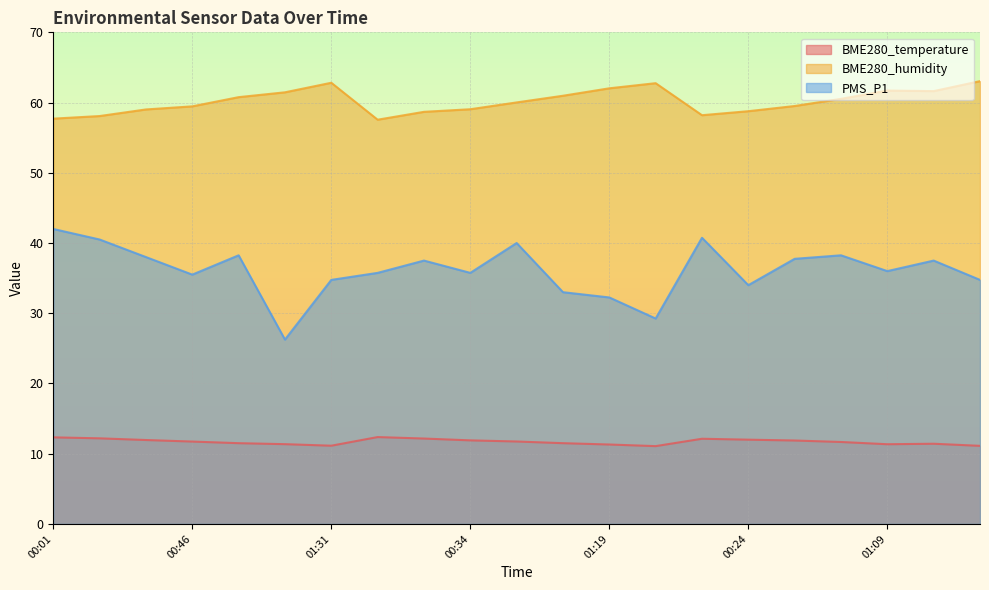

Read the PMS_P1 value at 01:31.

34.8